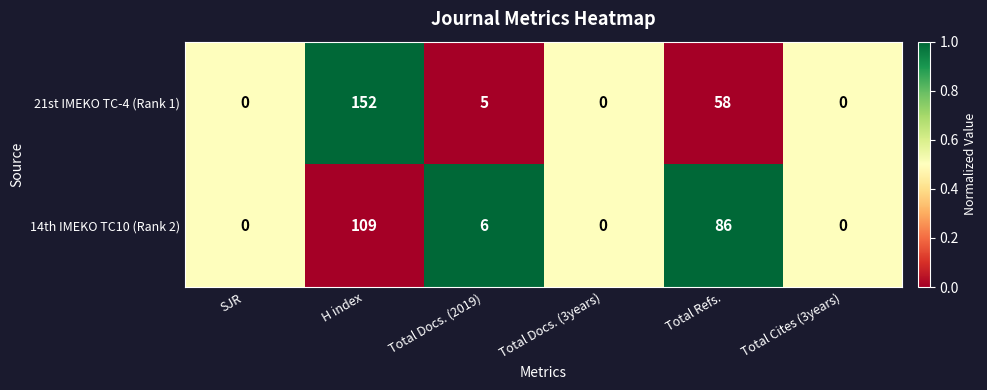

What is the average value of the 21st IMEKO TC-4 (Rank 1) series?

36